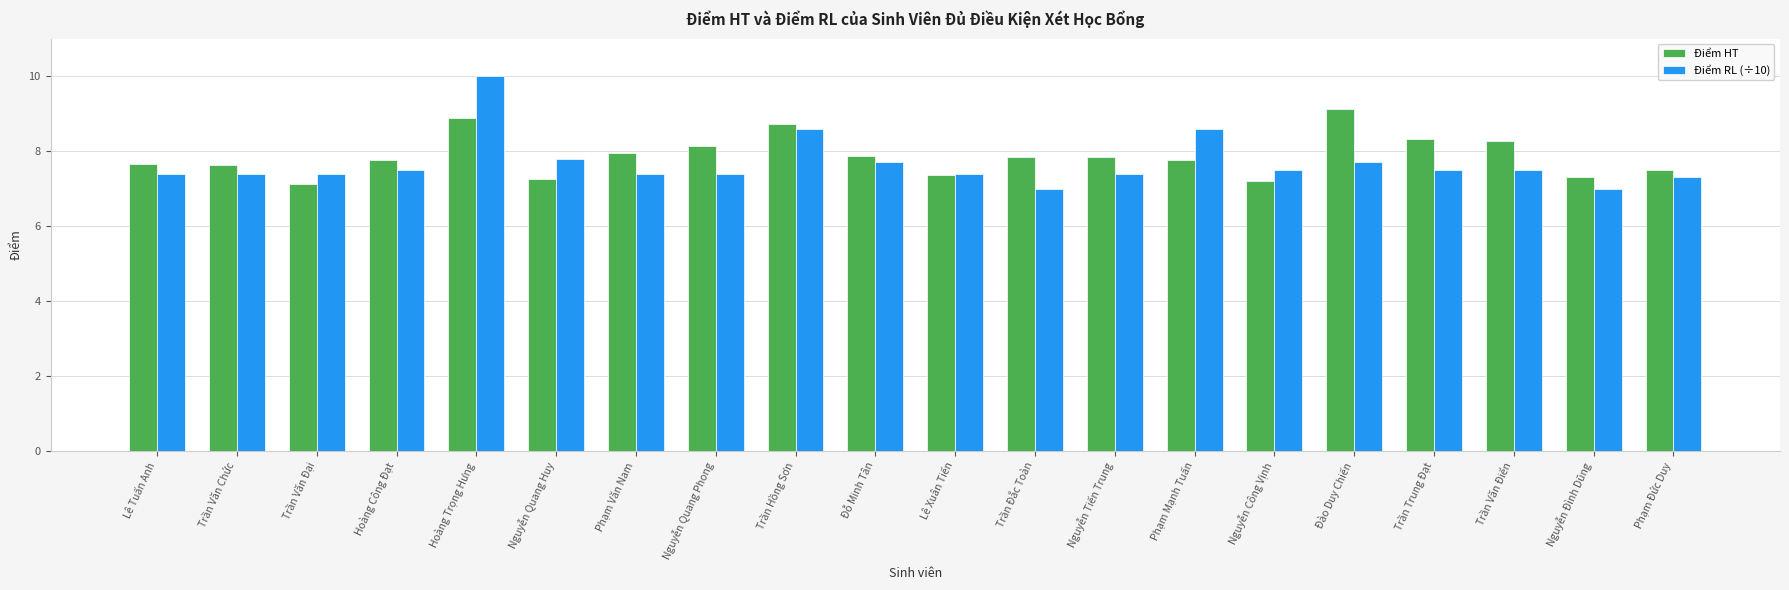

What is the spread (max minus min) of values at Đào Duy Chiến?

1.4